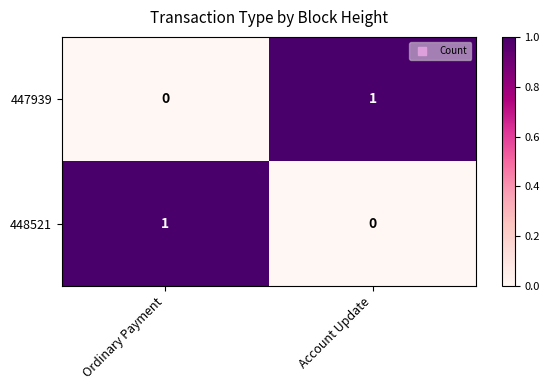

List the labels in order of 447939 value, smallest first.

Ordinary Payment, Account Update